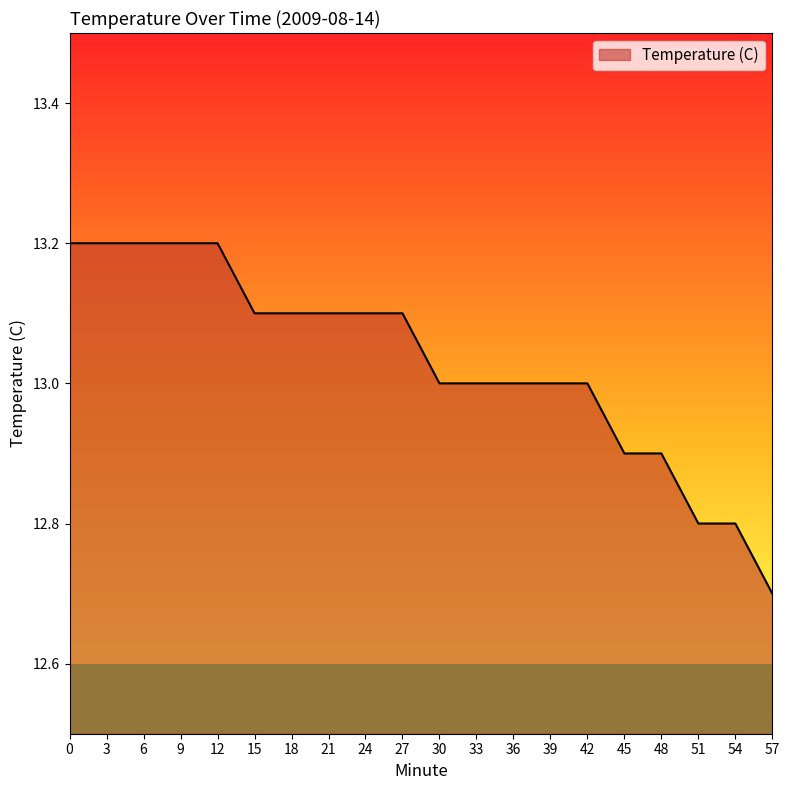

Between 6 and 30, which is larger?

6